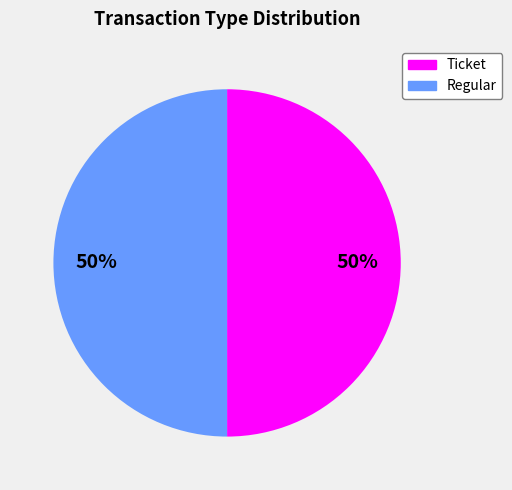

To the nearest percent, what portion does Regular represent?

50%